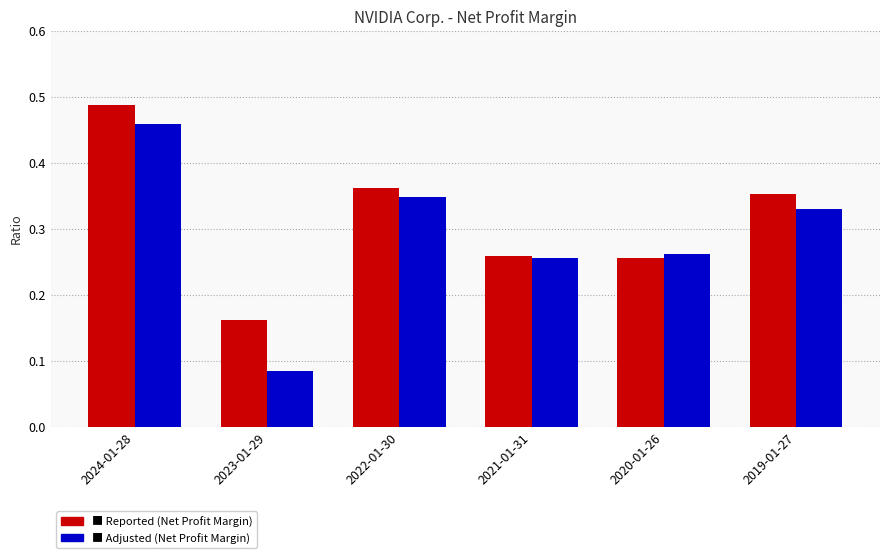

How many bars are there in total?

12